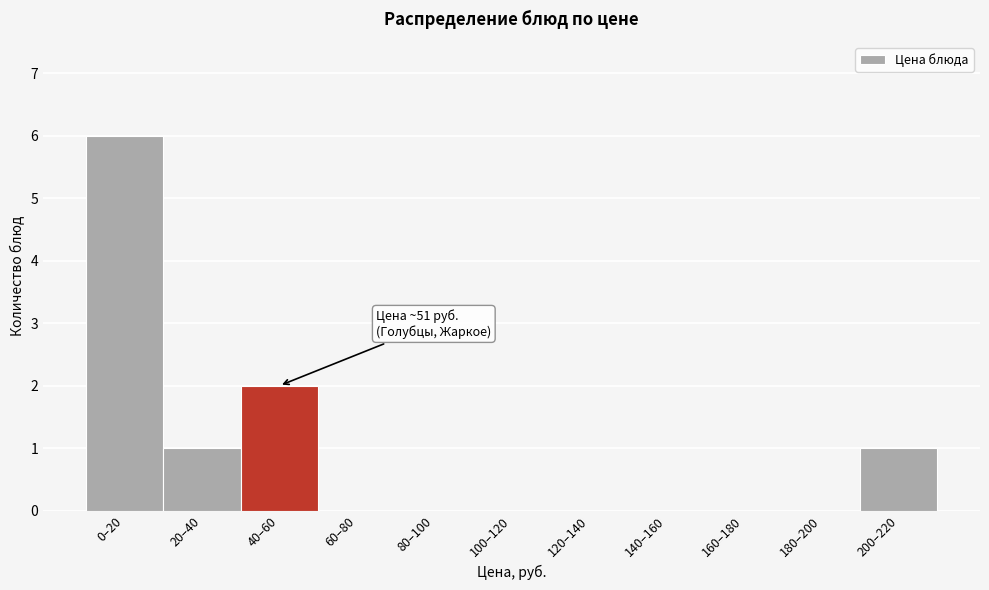

Reading left to right, what are all the values shown in this chart?

0–20=6	20–40=1	40–60=2	60–80=0	80–100=0	100–120=0	120–140=0	140–160=0	160–180=0	180–200=0	200–220=1